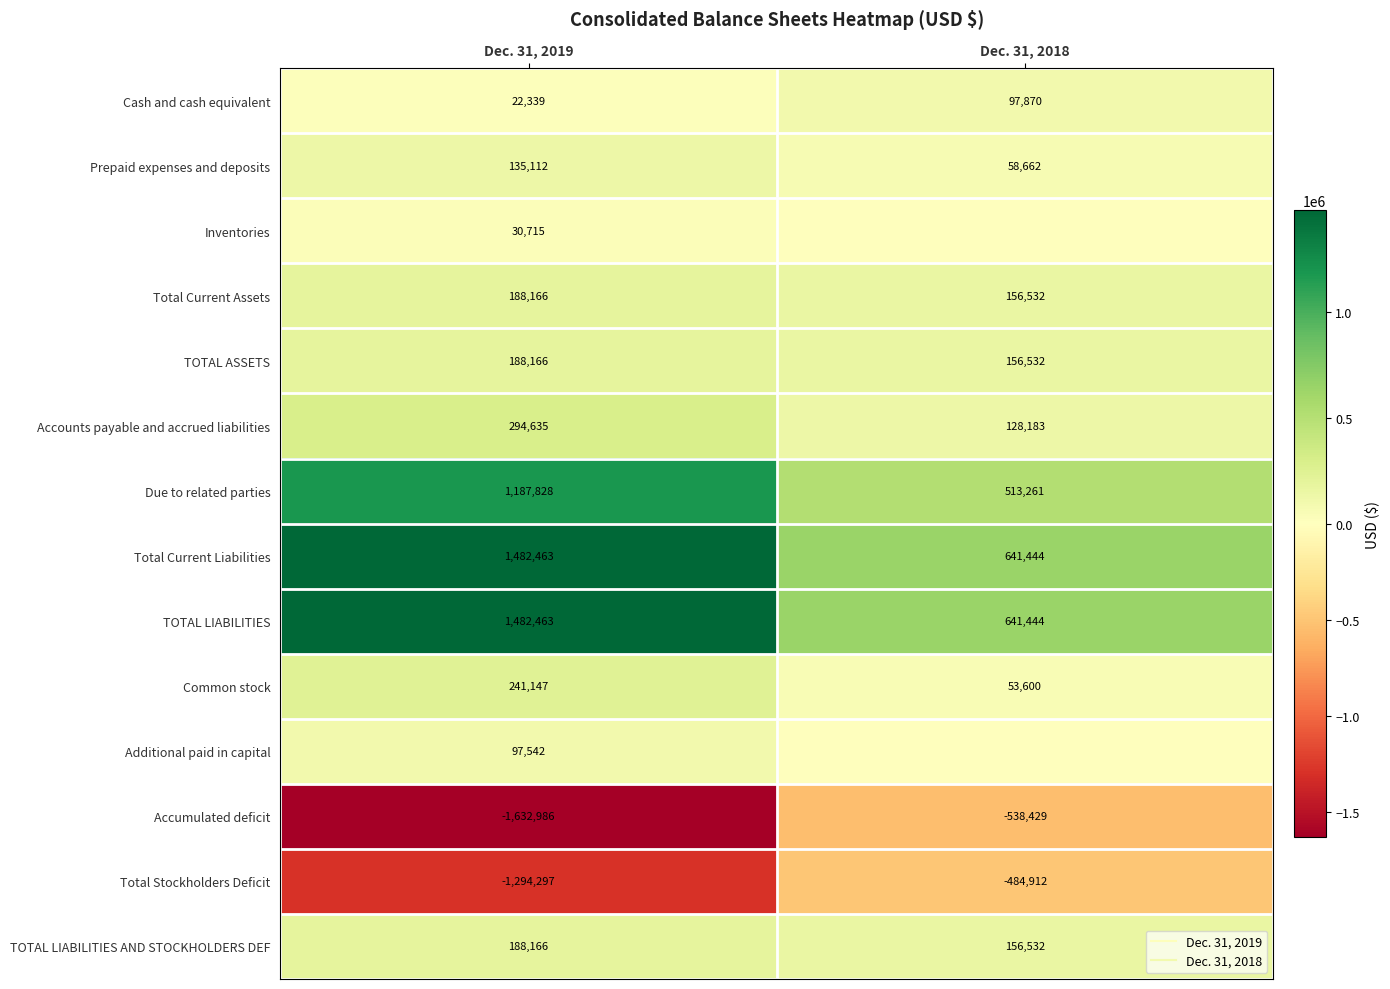

Between Dec. 31, 2019 and Dec. 31, 2018, which series saw the biggest shift?

Accumulated deficit